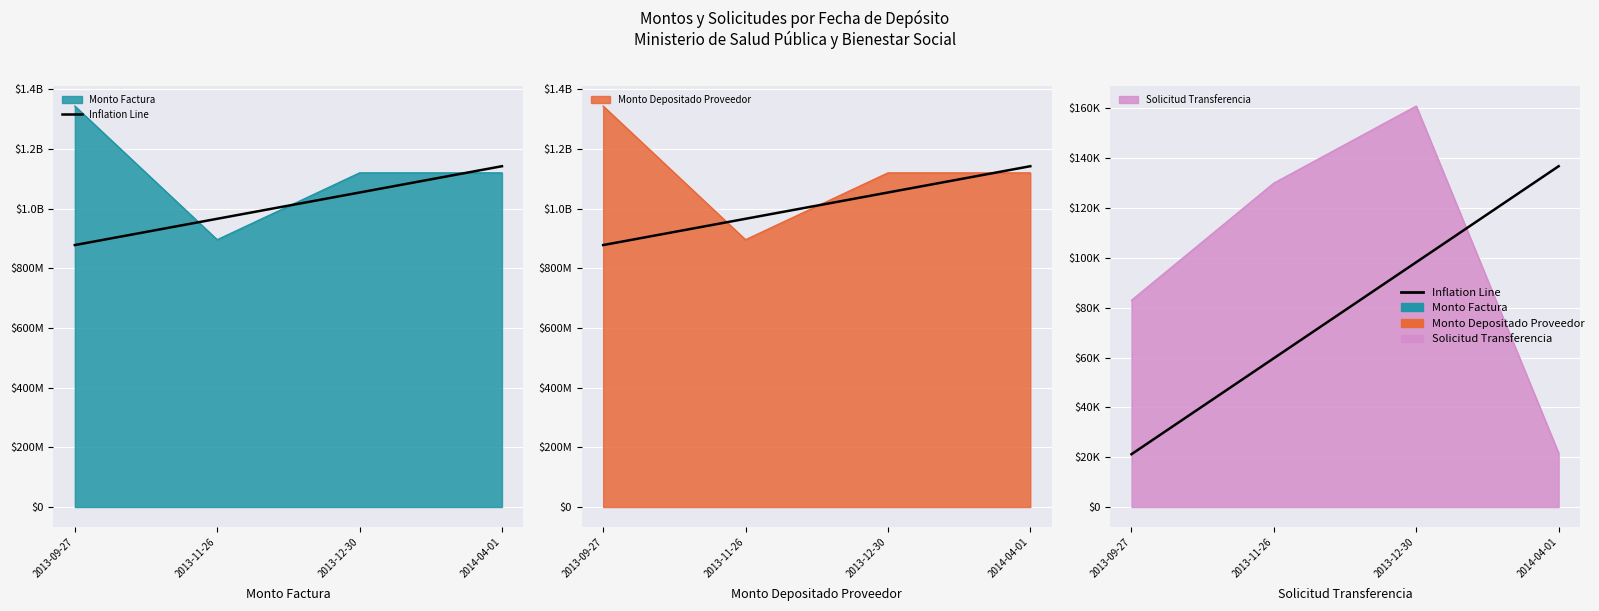

Read the value at 2013-11-26, to the nearest 100.

965582800